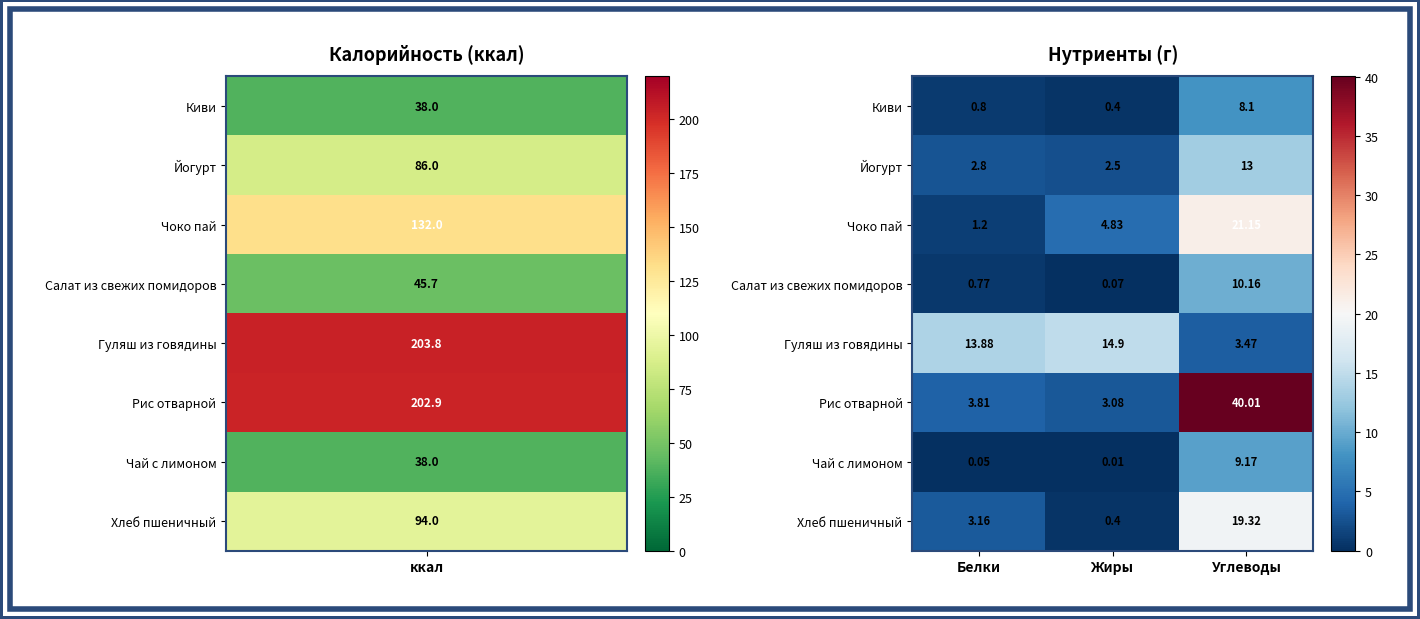

Which label corresponds to the smallest value in the chart?

Жиры